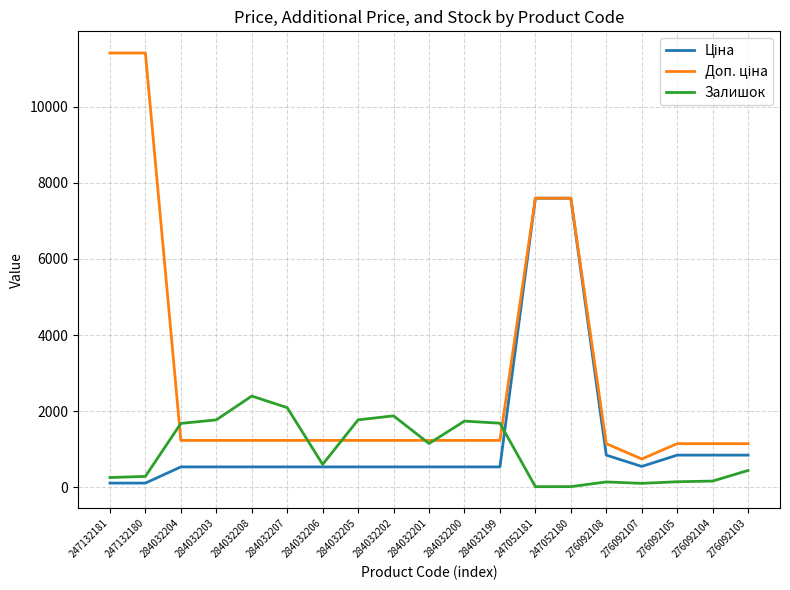

What is the spread (max minus min) of values at 284032200?

1203.0